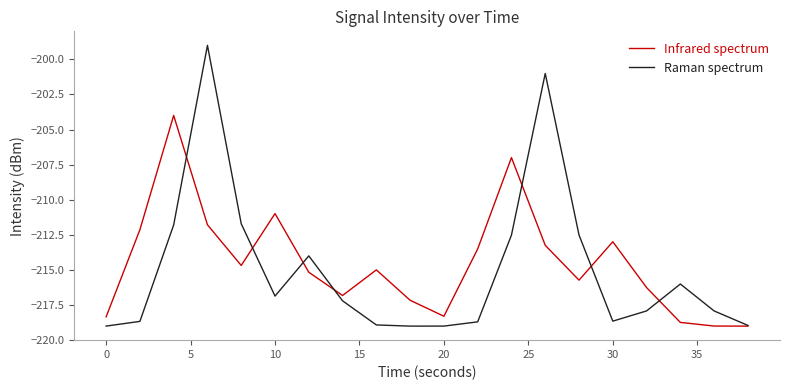

Which series has the widest spread of values?

Raman spectrum